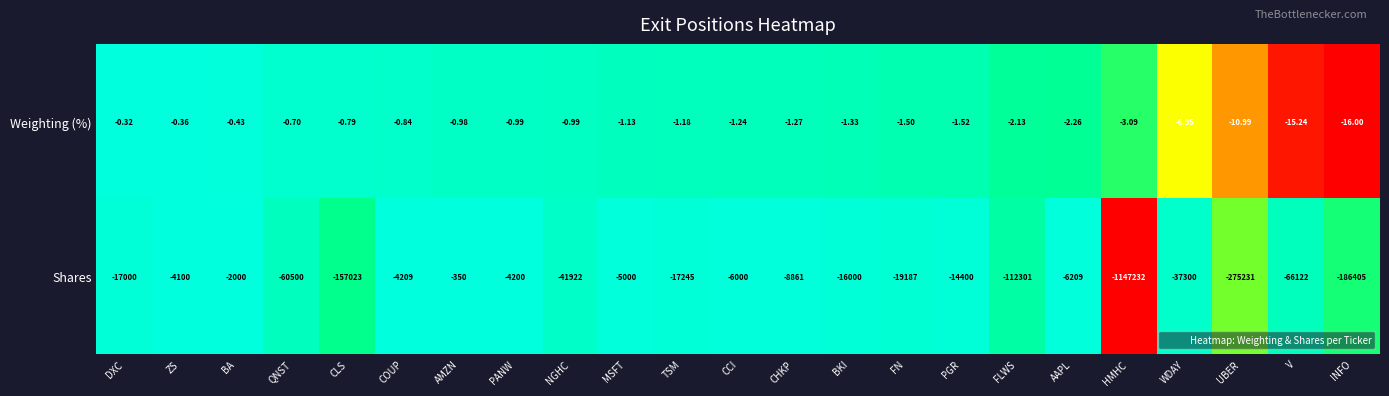

Which series changed the most between CLS and AMZN?

Shares